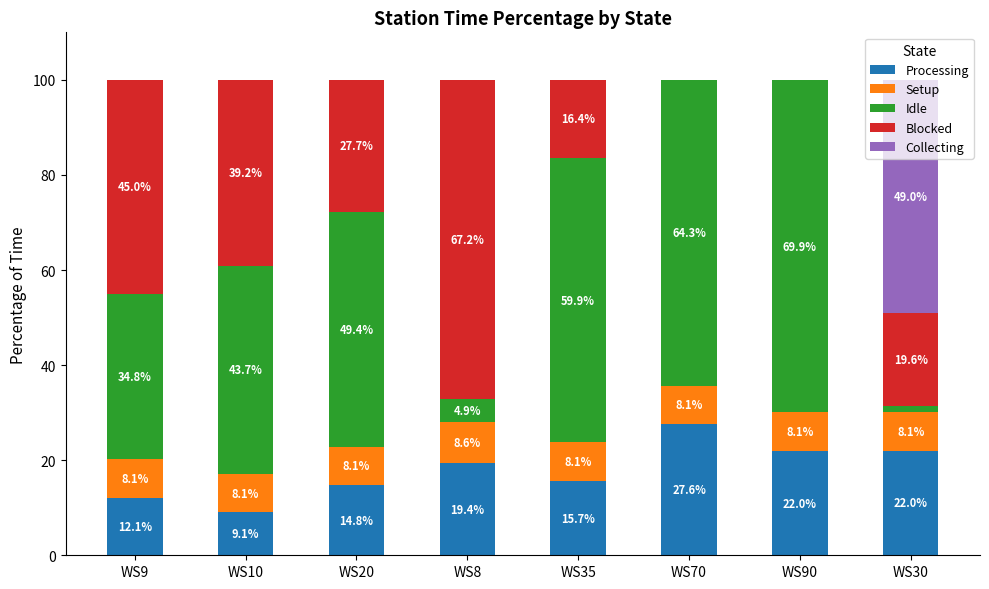

Read the Processing value at WS35.

15.7